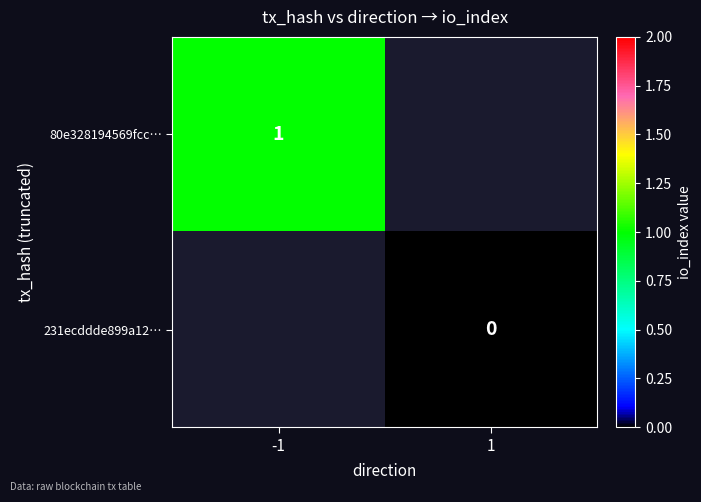

What is the maximum value shown in the chart?

1.0